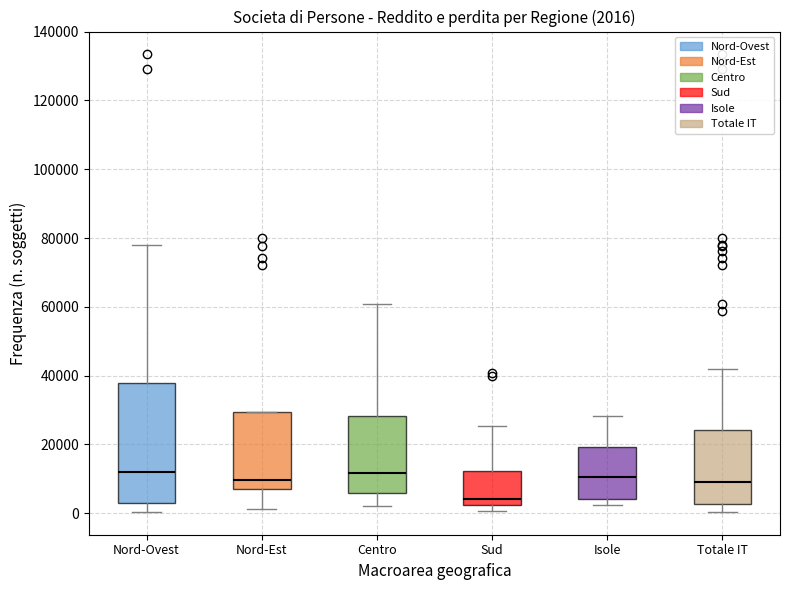

Comparing the boxes themselves (not the whiskers), which one is the tallest?

Nord-Ovest